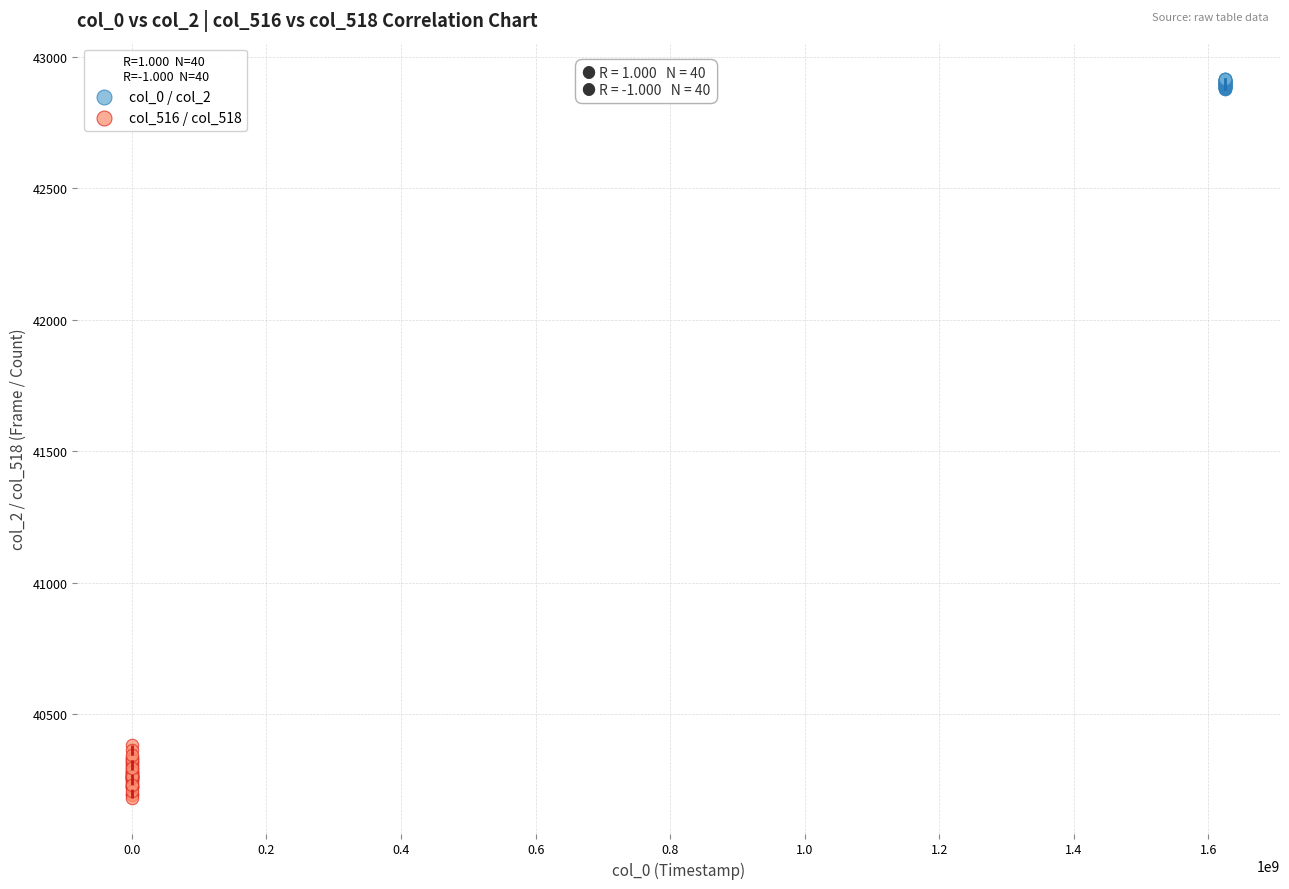

Which series reaches the maximum Y coordinate?

col_0 / col_2